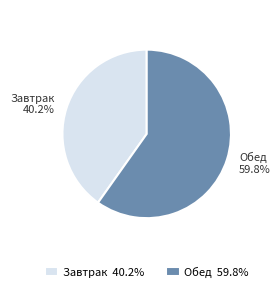

To the nearest percent, what percentage of the pie is Обед?

60%